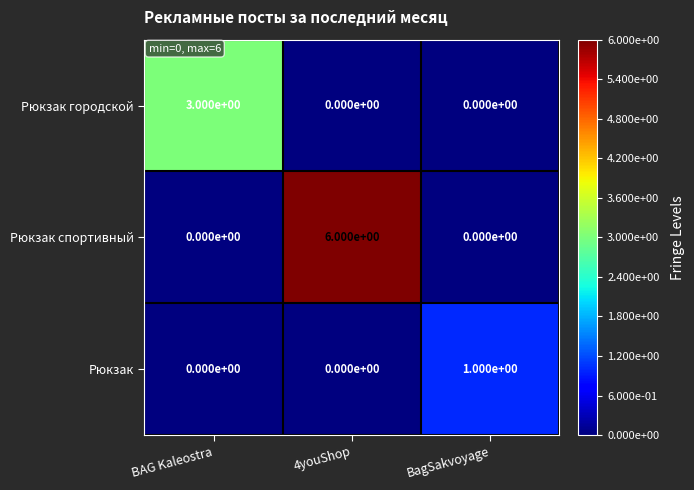

Which series has the largest total across all categories?

Рюкзак спортивный